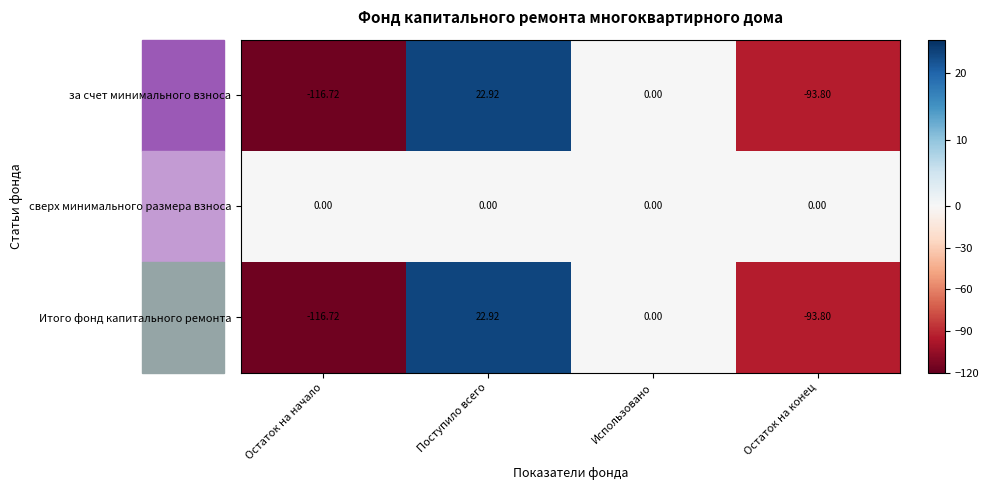

Which series has the largest total across all categories?

сверх минимального размера взноса